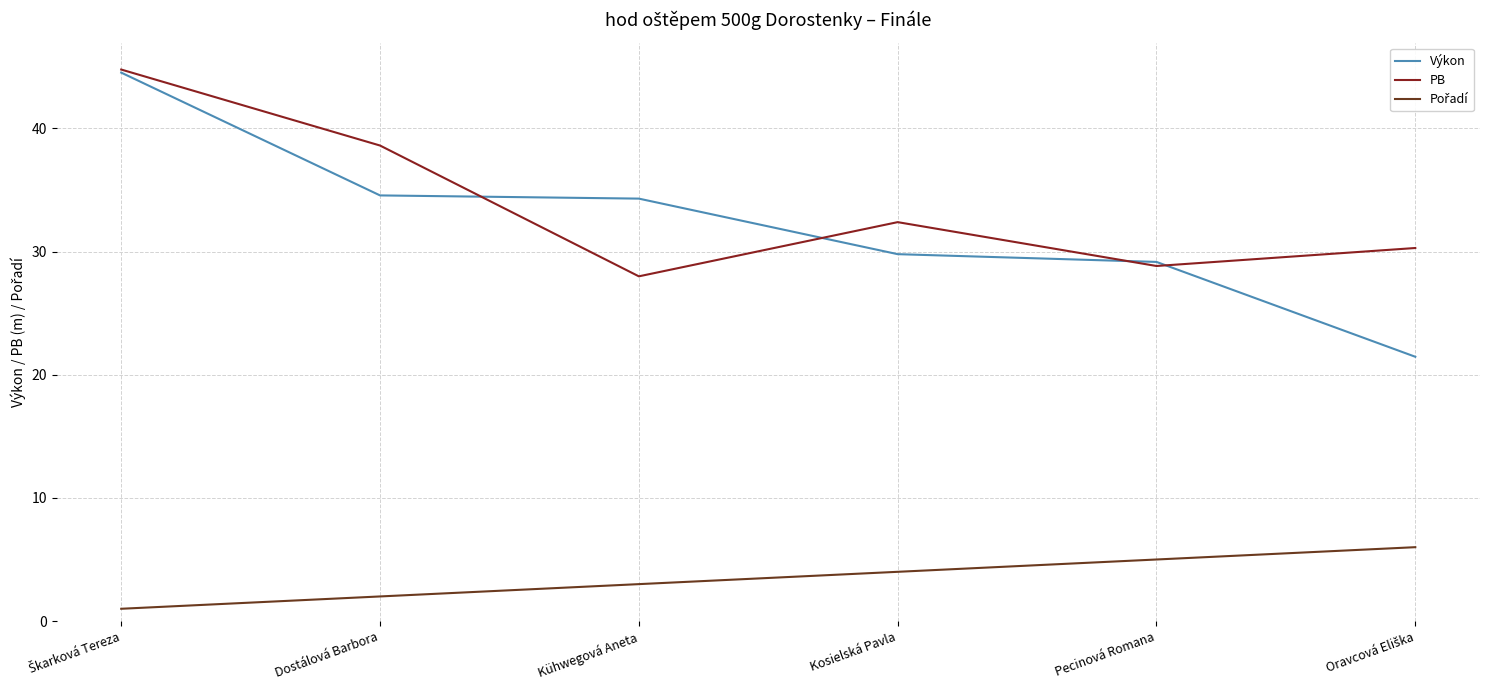

What is the total value across all series at Pecinová Romana?

63.0